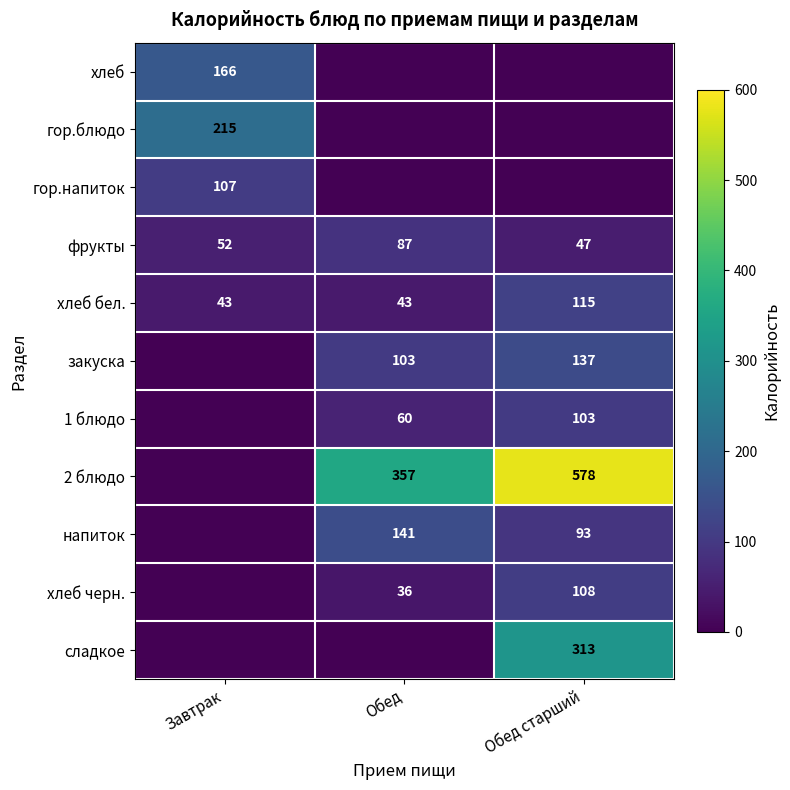

True or false: хлеб бел. has a value of 115 at Обед старший.

True